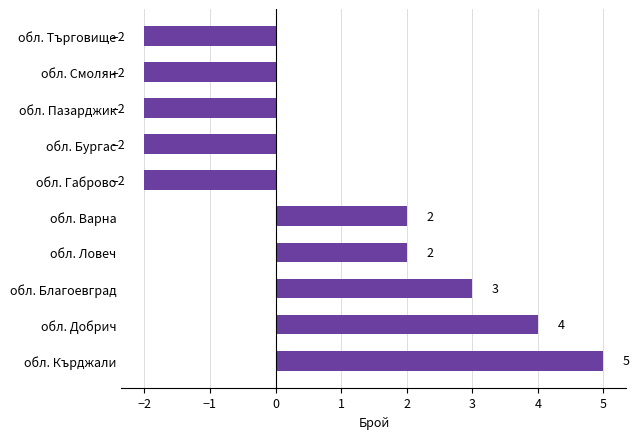

What value does the data have at обл. Кърджали?

5